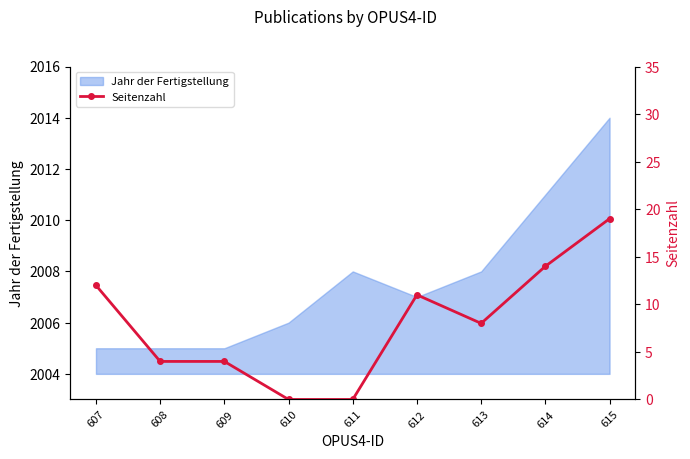

Reading left to right, list all the values displayed in this chart.

12	4	4	0	0	11	8	14	19